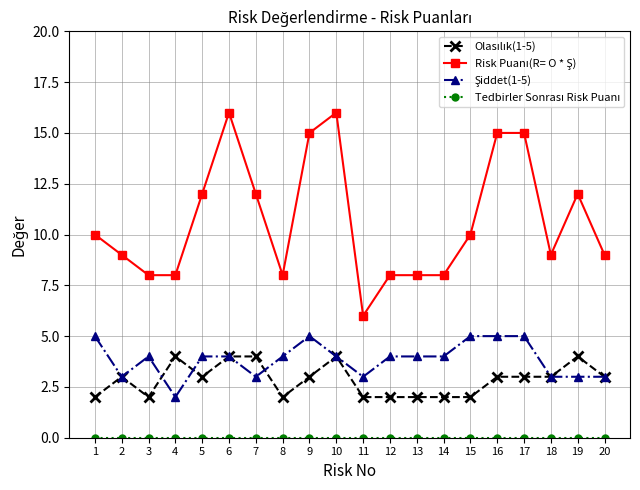

Which series changed the most between 4 and 9?

Risk Puanı(R= O * Ş)